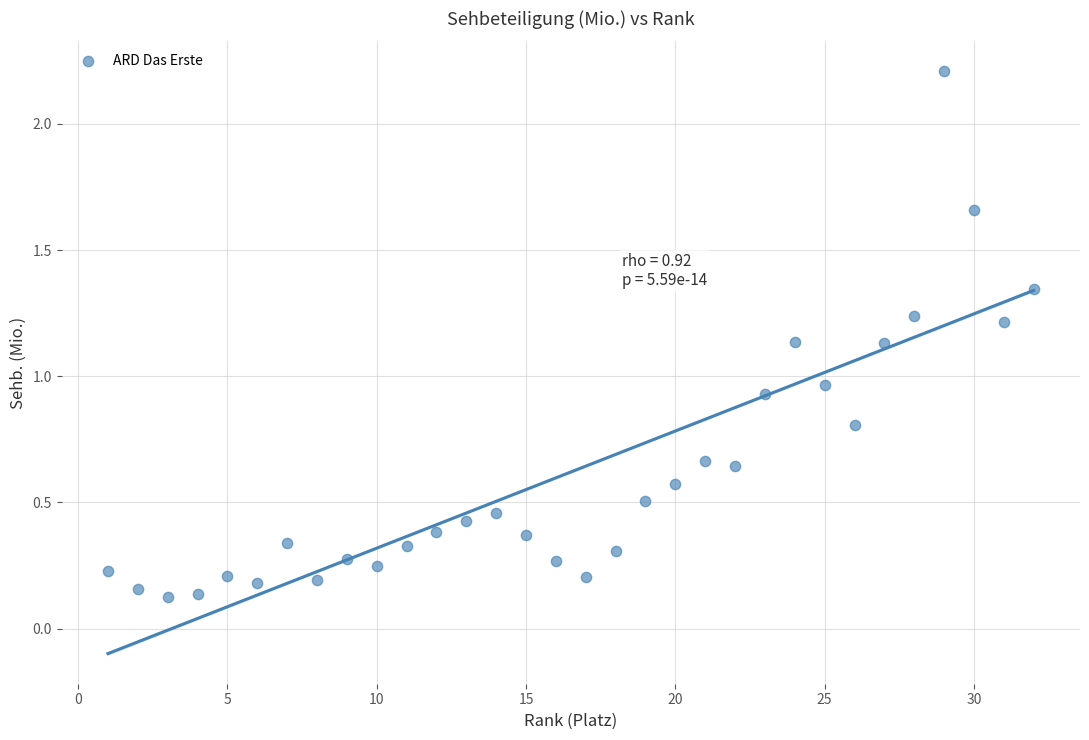

What is the range of X values (max minus min)?

31.0